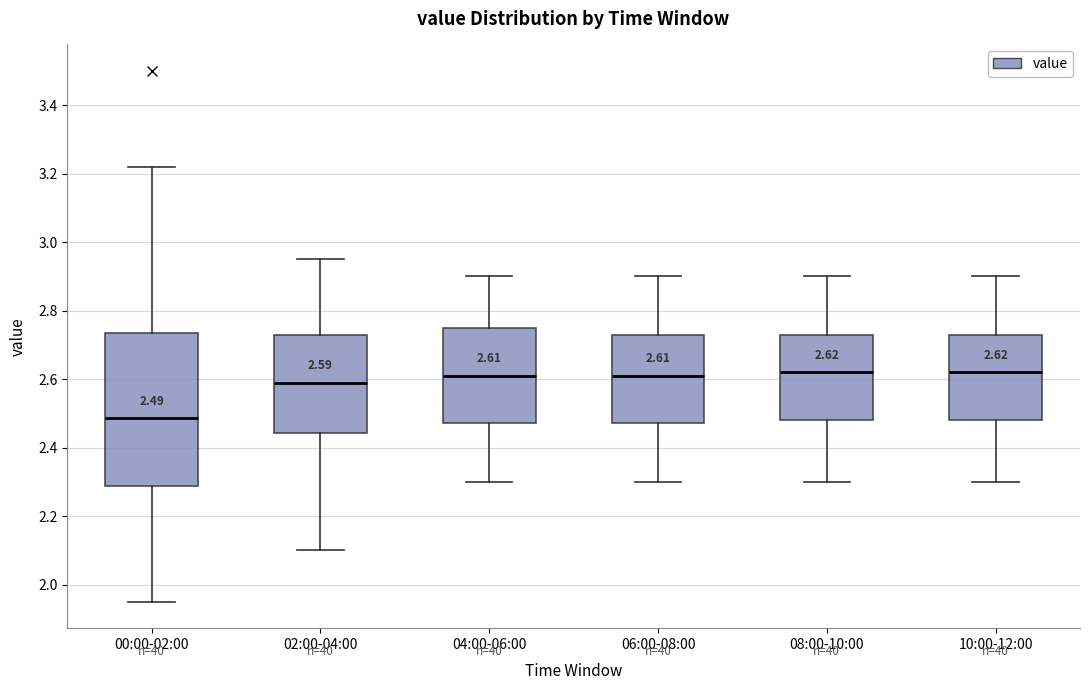

Which box is the tallest, from its lower edge to its upper edge?

00:00-02:00